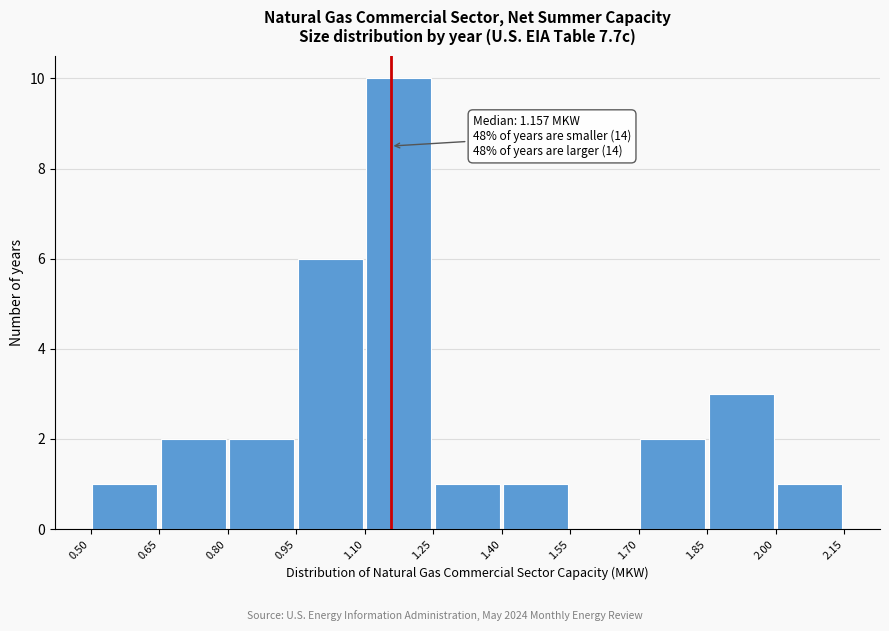

Which range on the x-axis has the tallest bar?

1.10 to 1.25